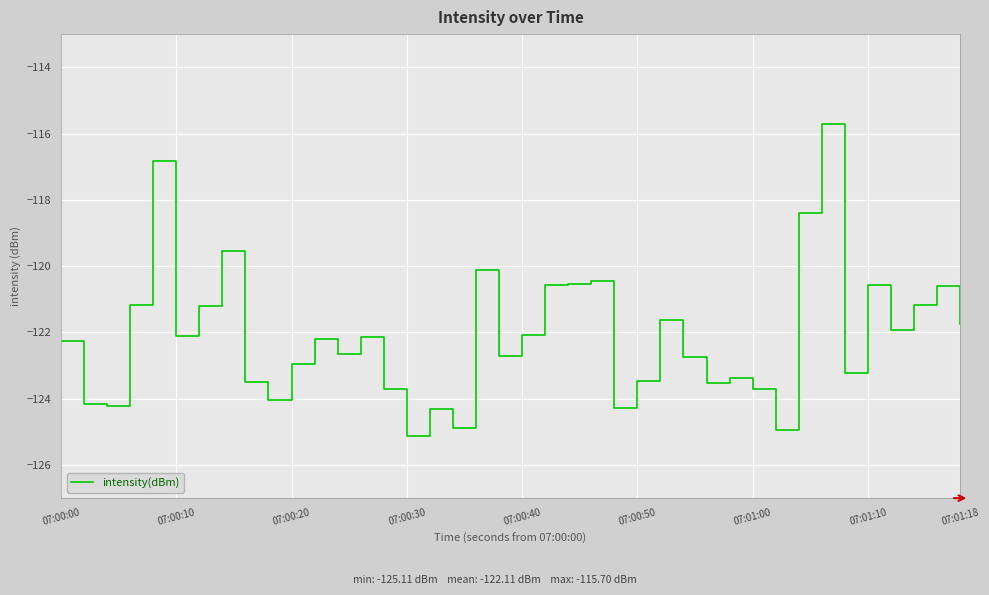

How many lines are shown in the chart?

1